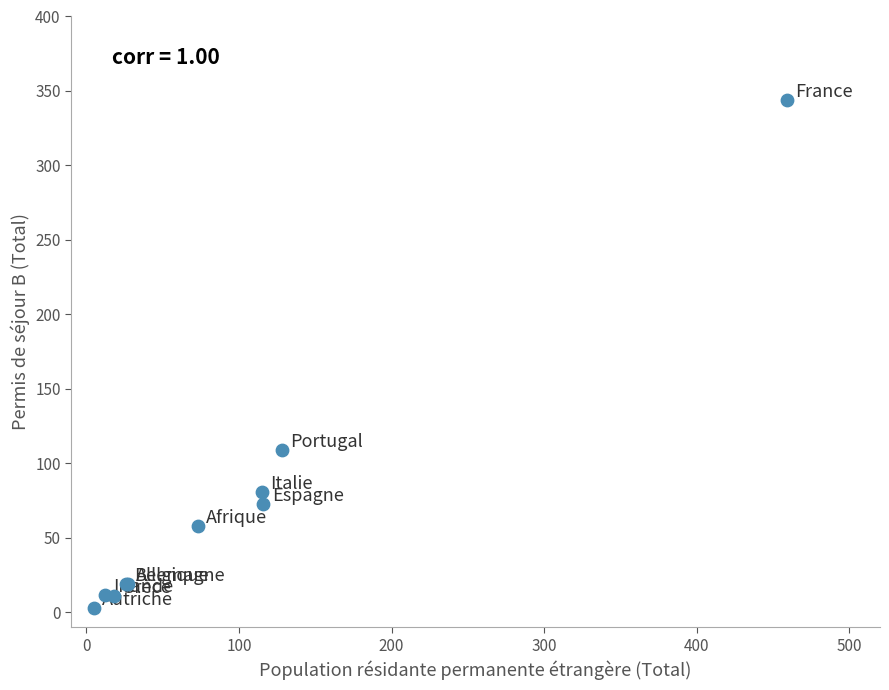

What Y value in the scatter plot is closest to 173?

109